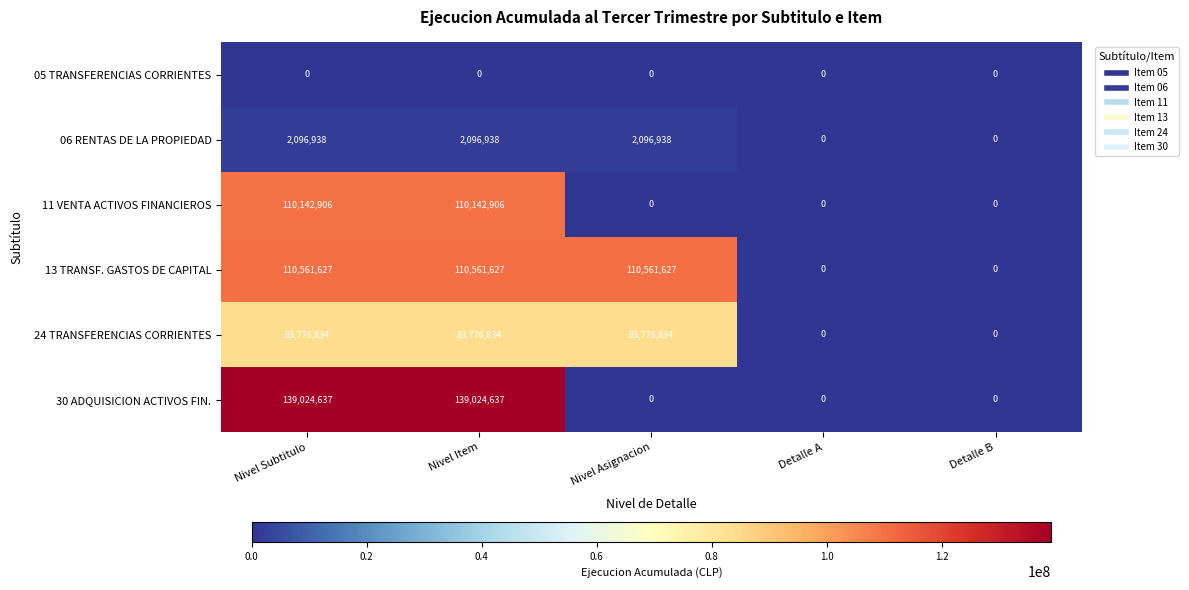

Count the number of data series in this chart.

6